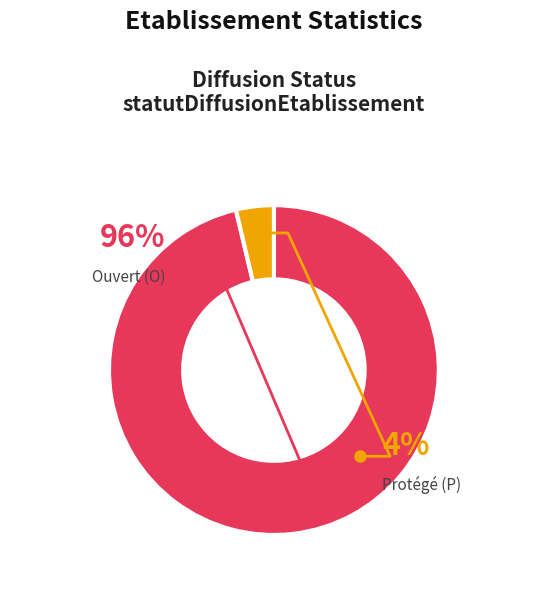

Is it true that O is 99% of the pie?

False